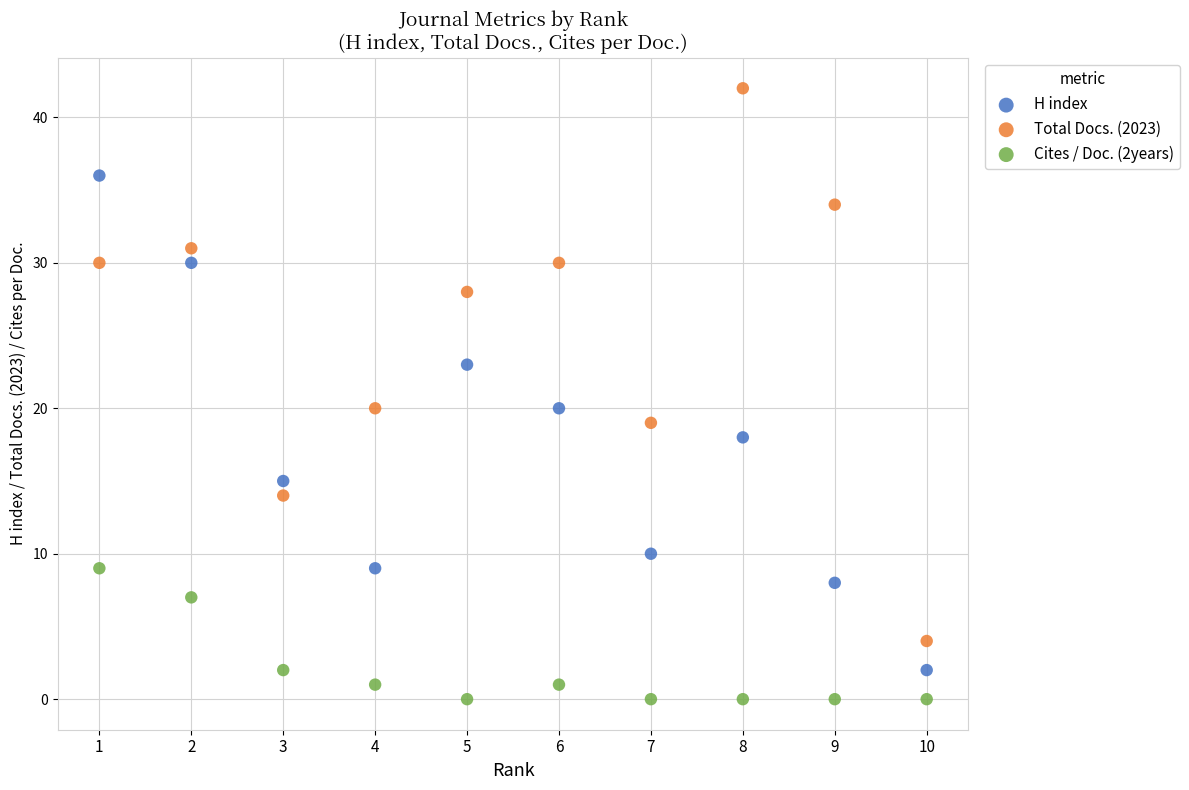

Which series contains the lowest Y value?

Cites / Doc. (2years)